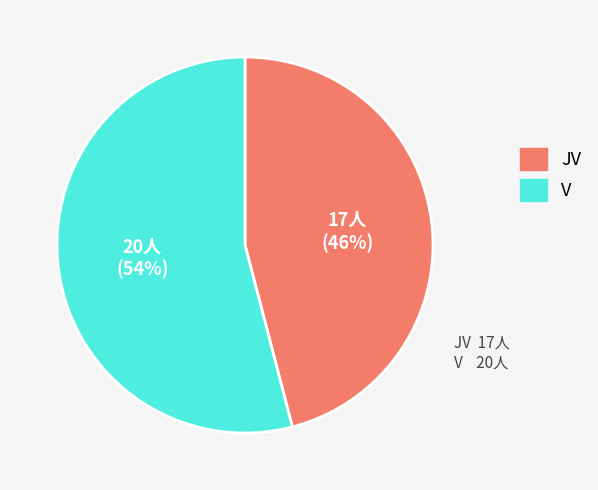

Which slice is the largest?

V